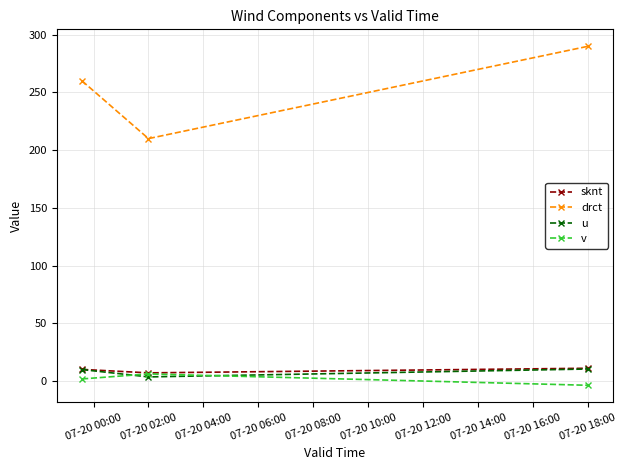

What is the maximum value shown in the chart?

290.0